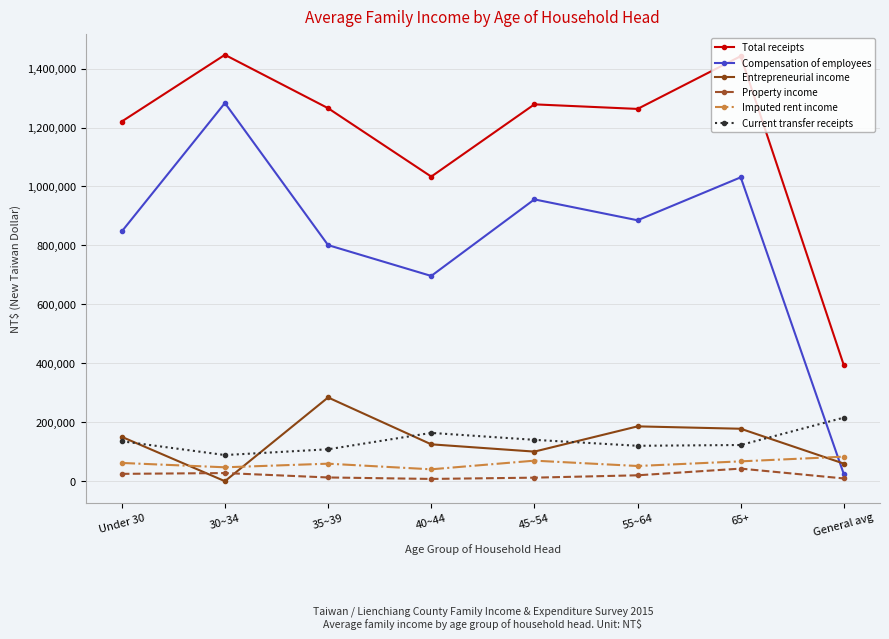

Does the chart display data point markers on the line(s)?

Yes